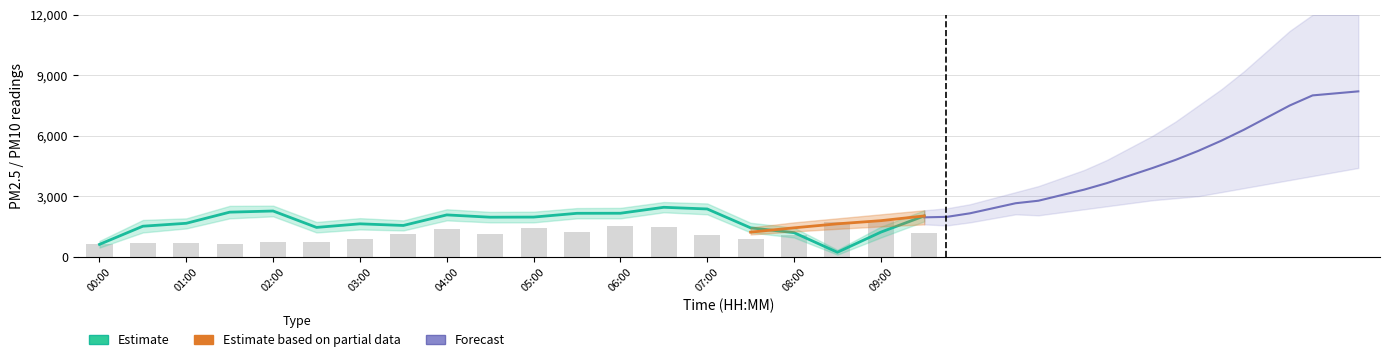

What is the minimum value shown in the chart?

217.9